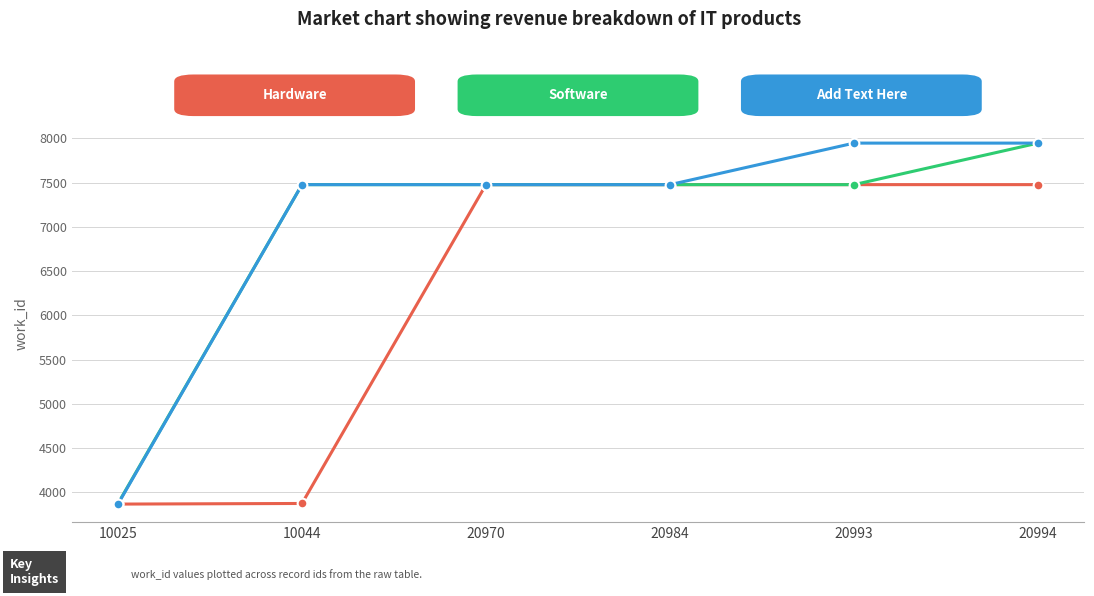

What is the spread (max minus min) of values at 10044?

3600